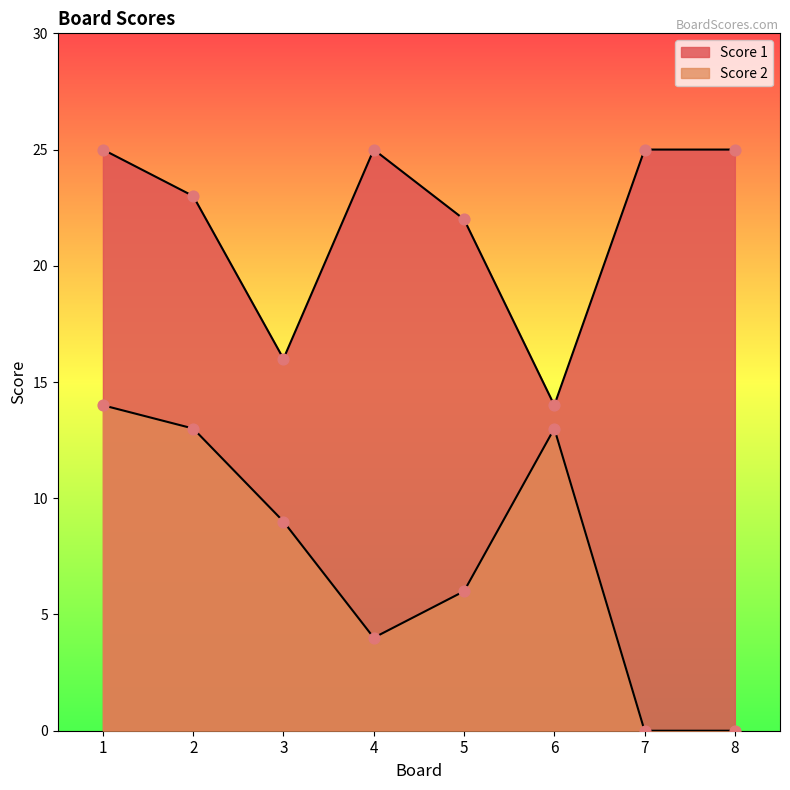

At which category is the sum across all series the highest?

1